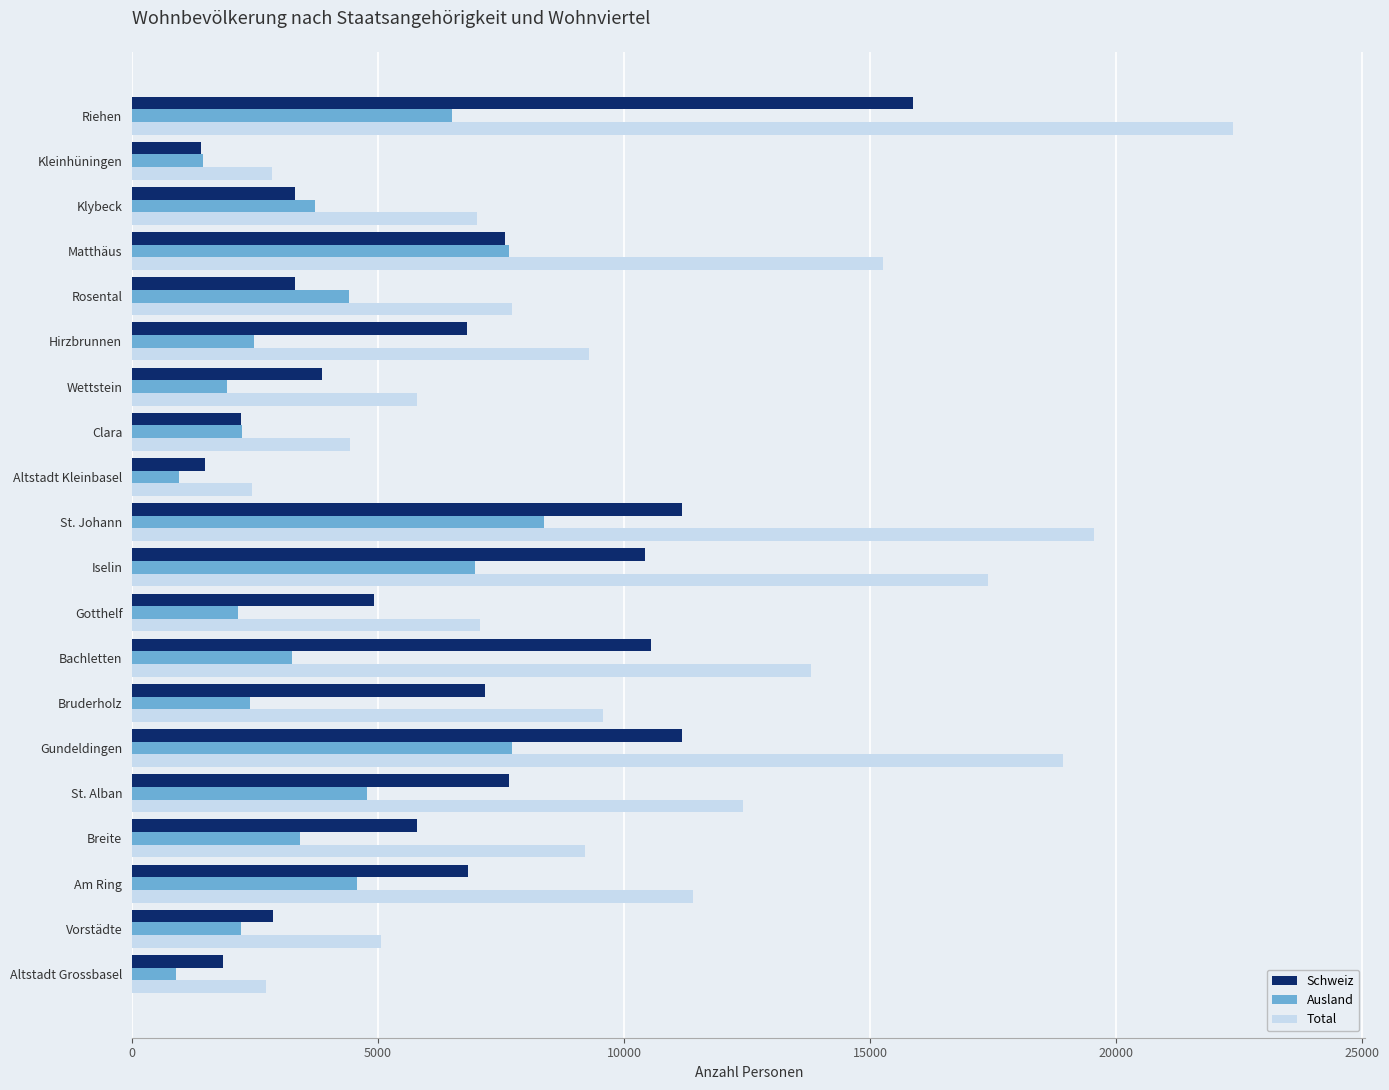

Where is Schweiz nearest to the value 8634?

St. Alban